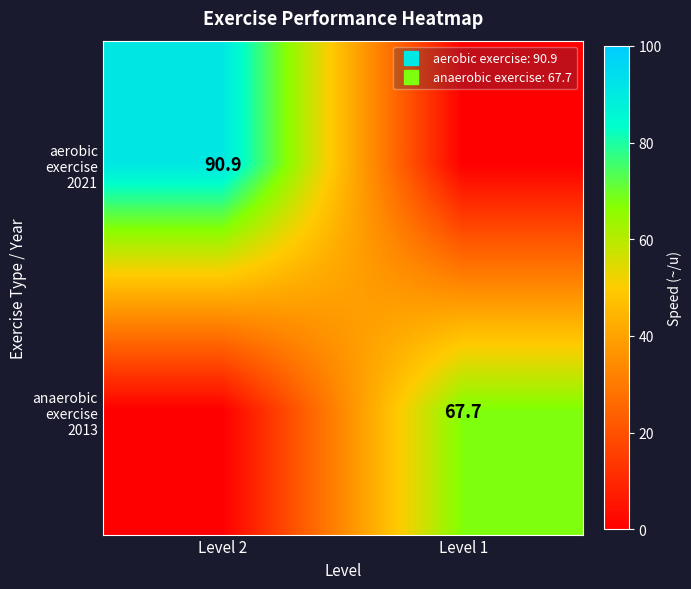

What is the maximum value for aerobic exercise 2021?

90.9